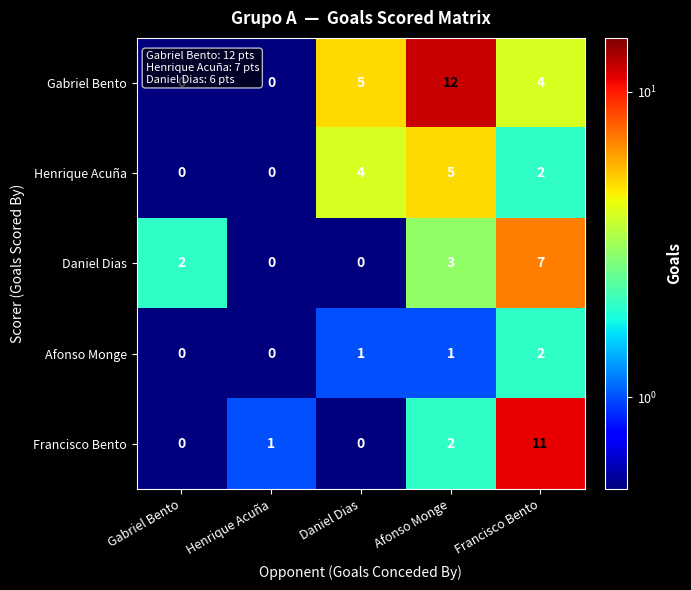

Count the number of categories in the chart.

5